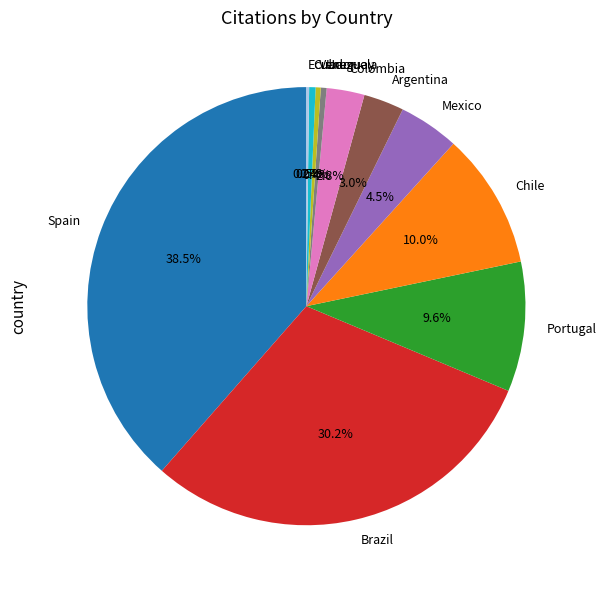

Is there any slice that represents more than half of the pie?

No